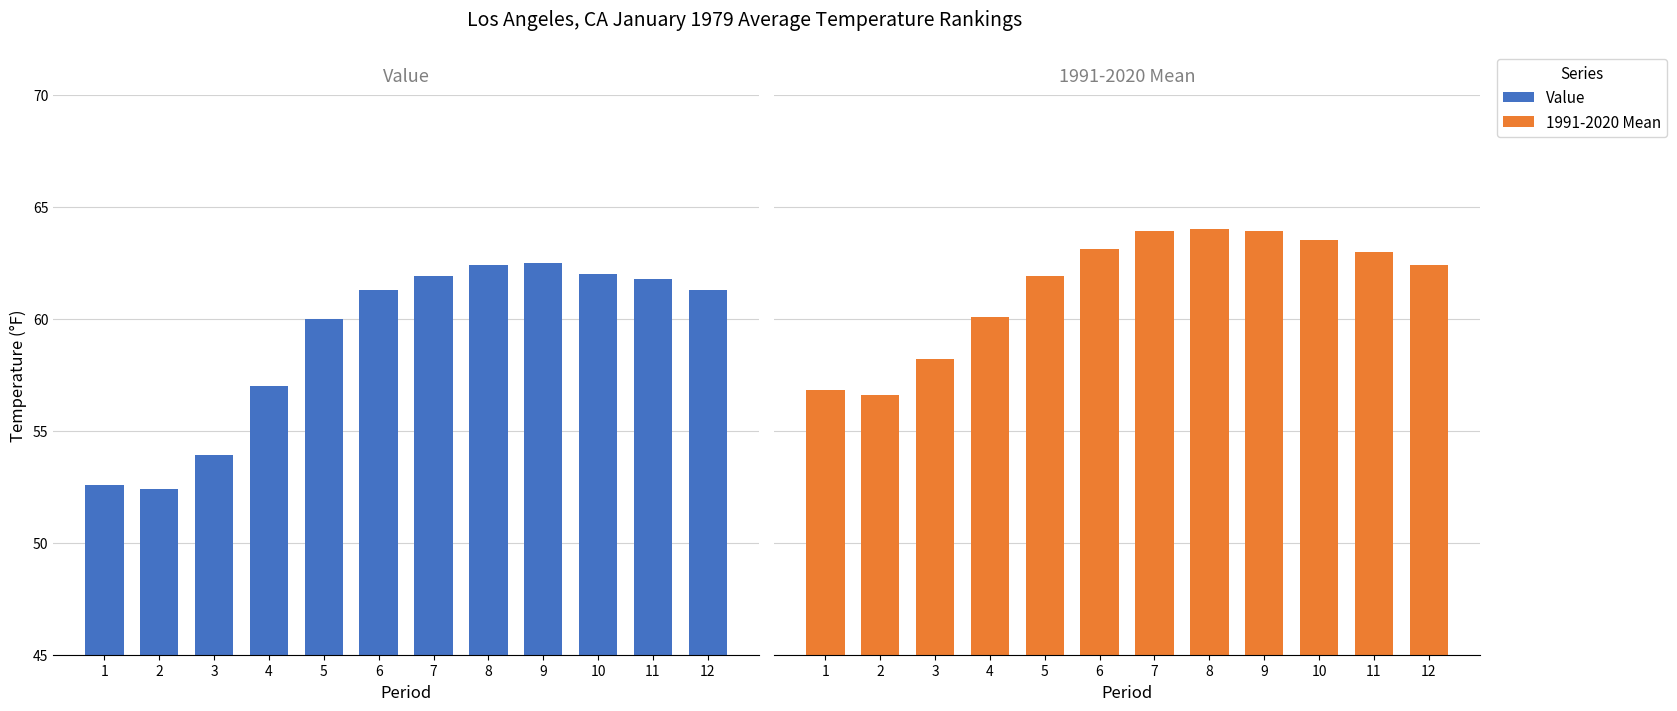

Rank the series by their average value, from lowest to highest.

Value, 1991-2020 Mean